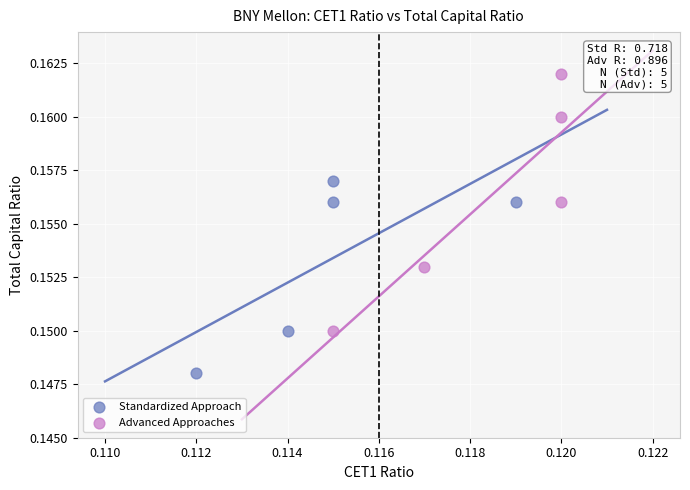

Which series has the largest Y range (max minus min)?

Advanced Approaches